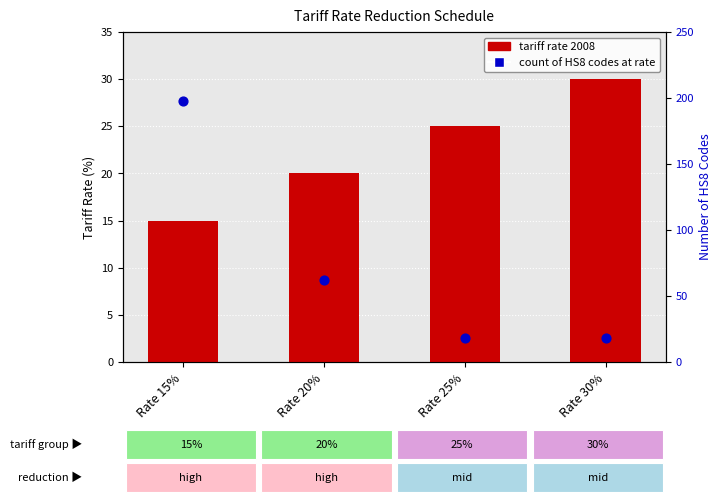

Which series reaches the maximum Y coordinate?

Count of HS8 codes